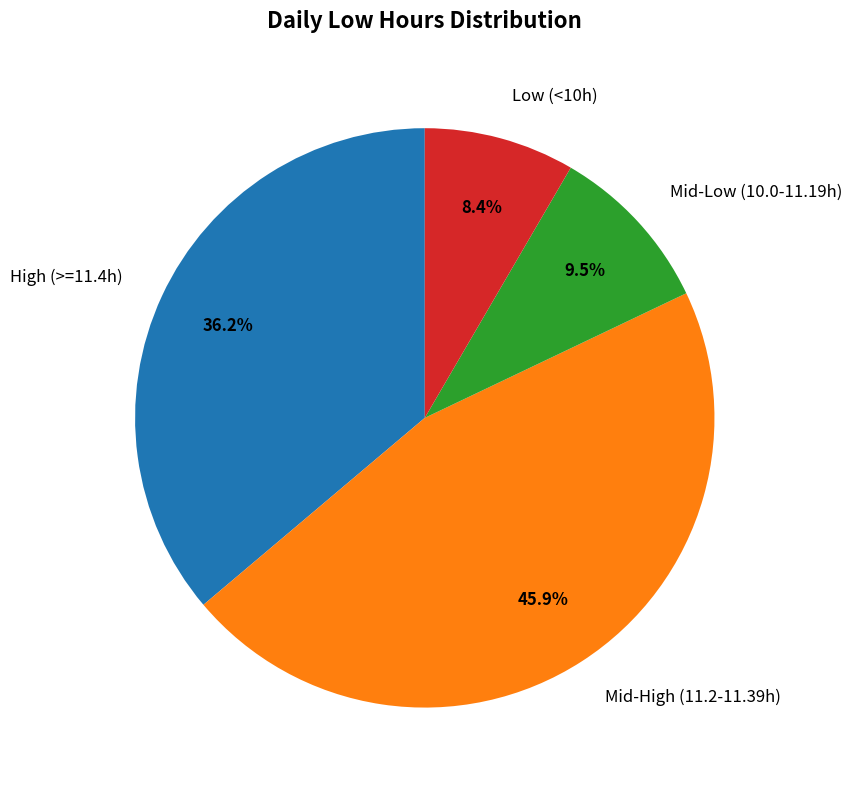

How much of the chart is everything except High (>=11.4h)?

63.8%